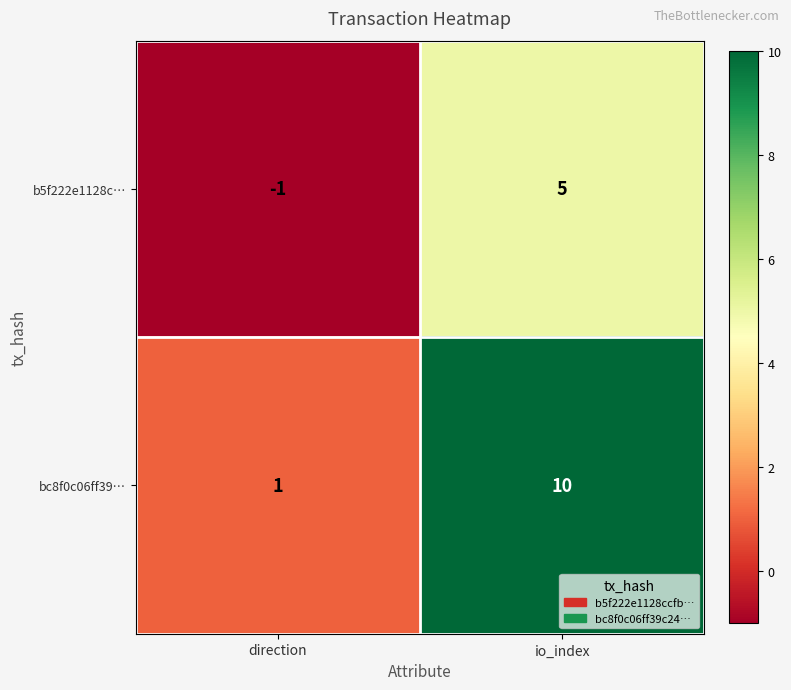

At which category is the sum across all series the highest?

io_index